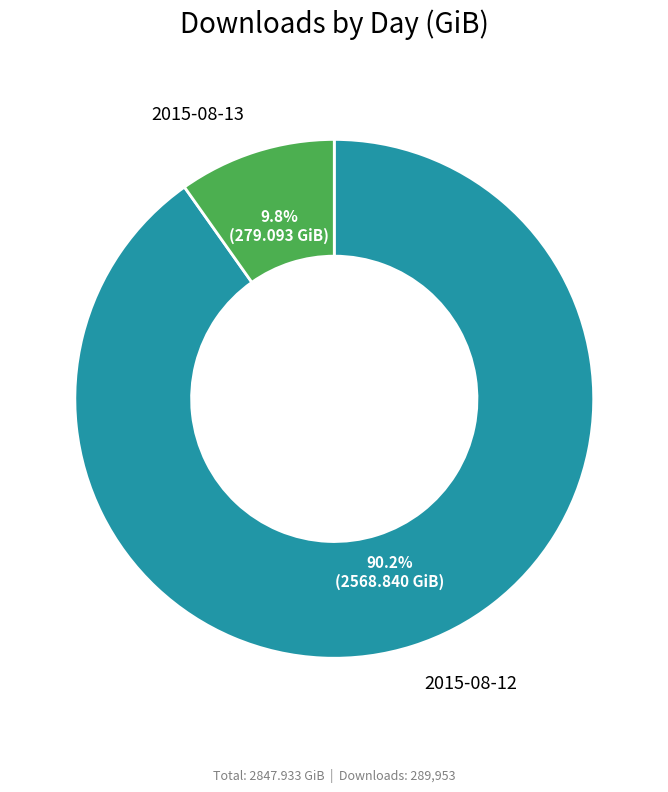

Is there any slice that represents more than half of the pie?

Yes